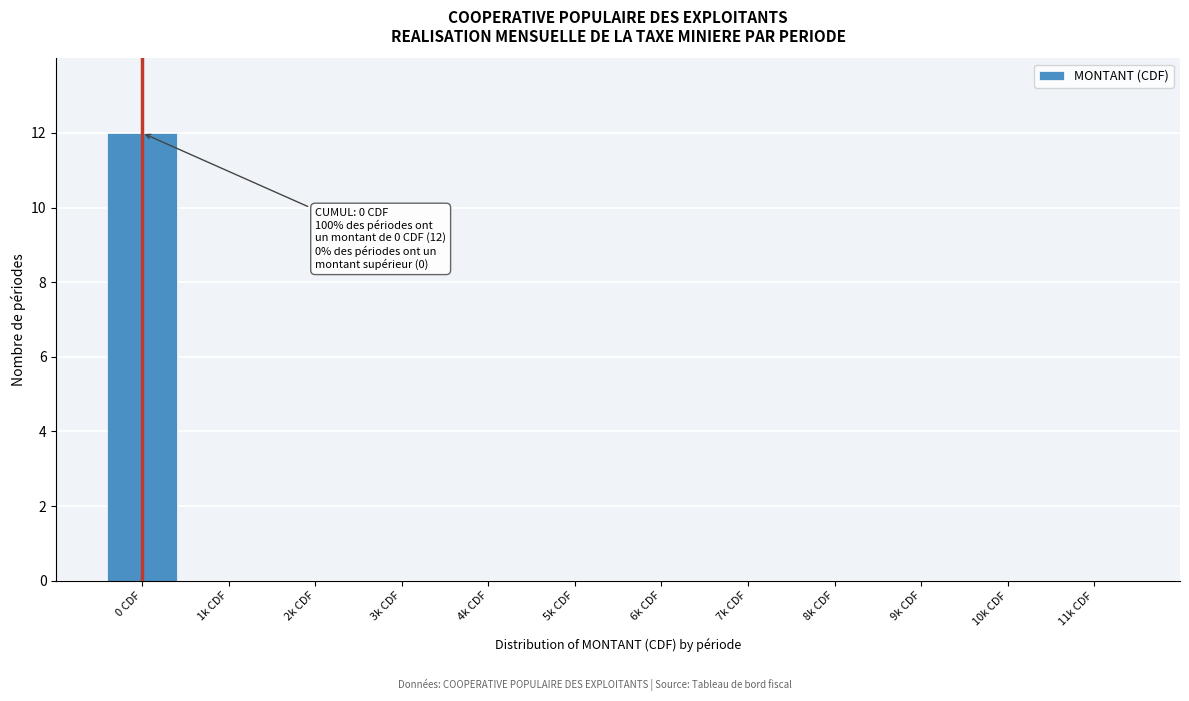

Reading right to left, list all the values displayed in this chart.

11k CDF=0	10k CDF=0	9k CDF=0	8k CDF=0	7k CDF=0	6k CDF=0	5k CDF=0	4k CDF=0	3k CDF=0	2k CDF=0	1k CDF=0	0 CDF=12